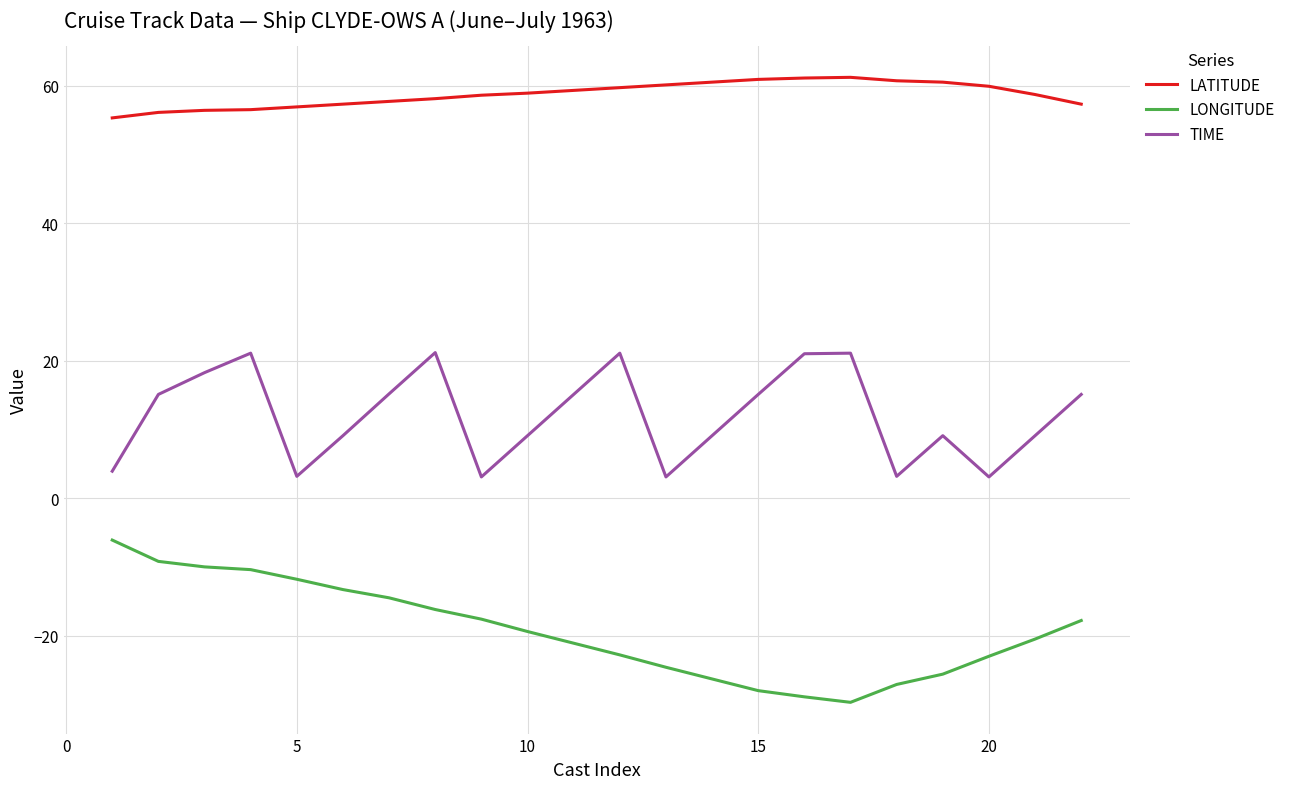

What is the minimum value for LATITUDE?

55.3